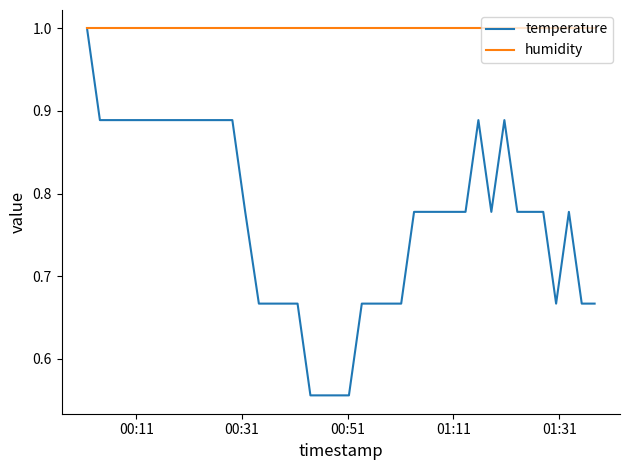

How many distinct data groups are displayed?

2